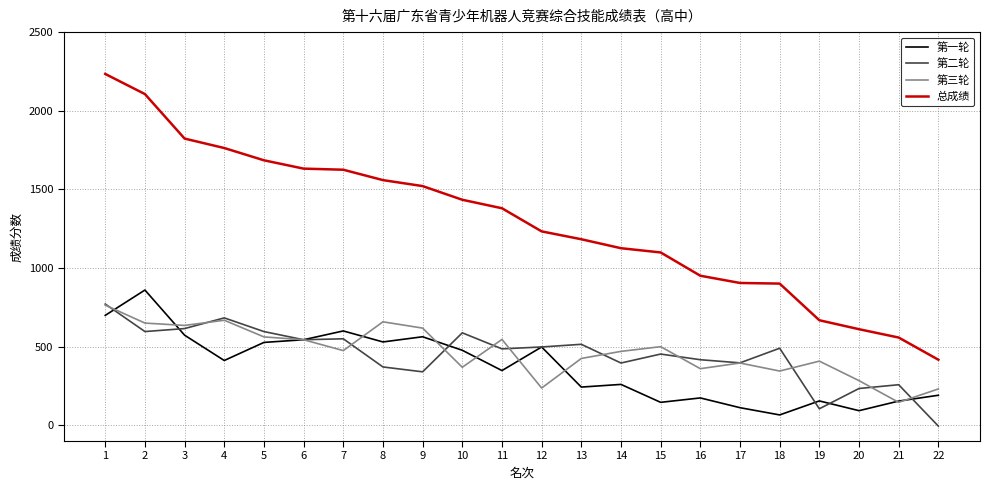

Which series has the widest spread of values?

总成绩